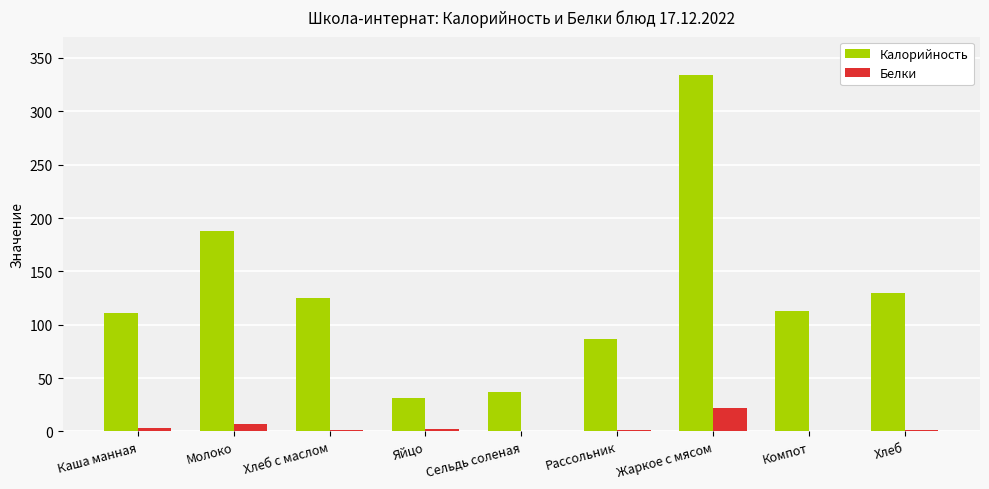

The Калорийность series shows 28.5 at Каша манная. True or false?

False